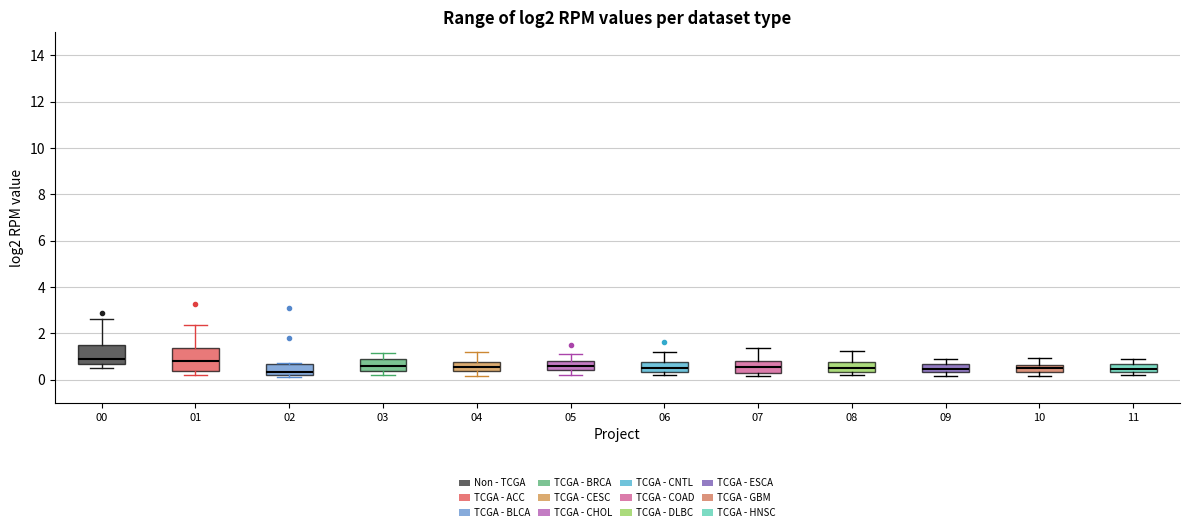

Where is the lower edge of the box at x = 07 on the y-axis? The values are not printed on the chart, so give them approximately, as read against the axis.

0.4